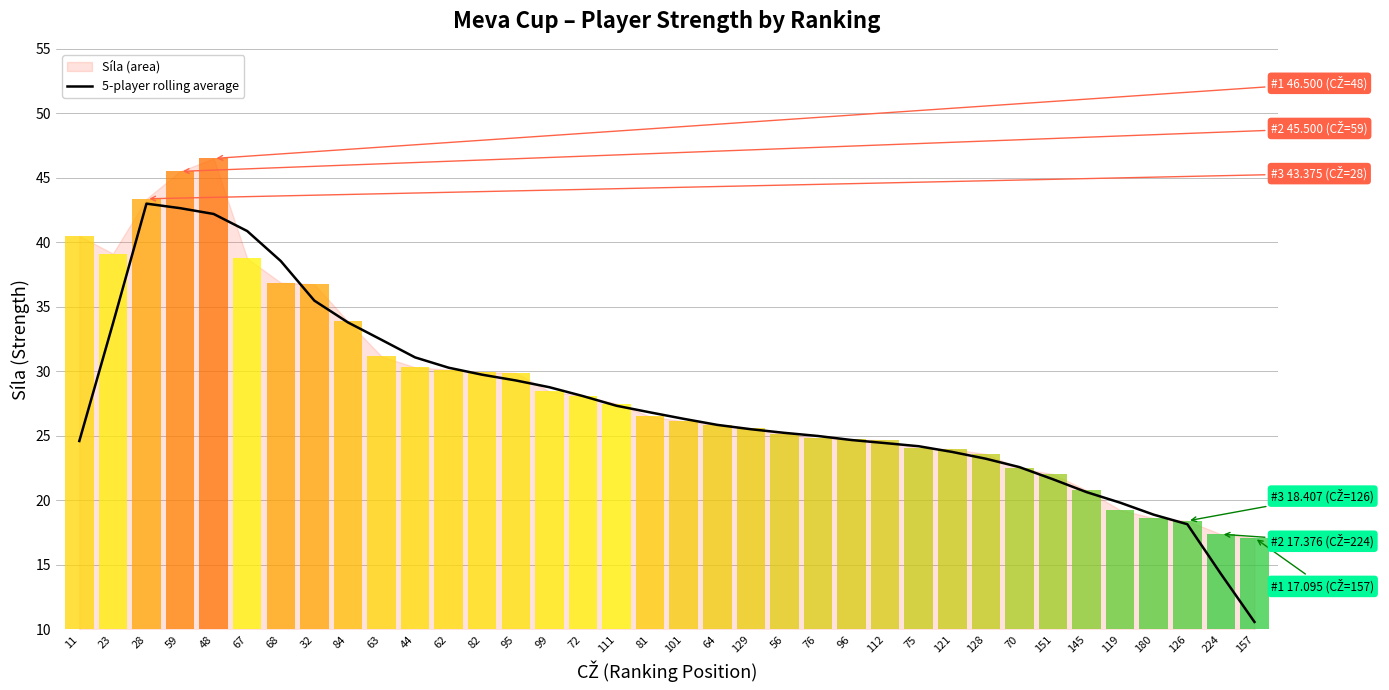

What is the value of the 24th bar from the left?

24.7